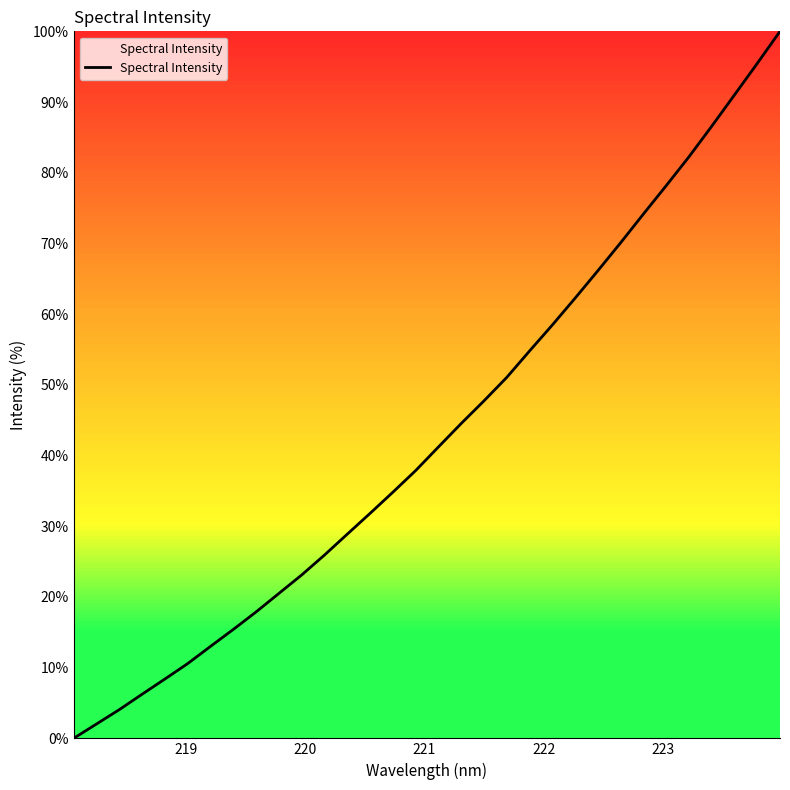

What is the difference between the maximum and minimum values?

100.0